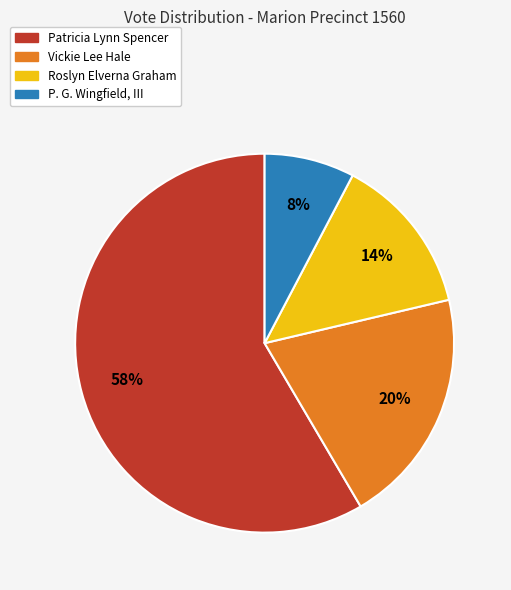

Combined, do Patricia Lynn Spencer and P. G. Wingfield, III account for over 50%?

Yes